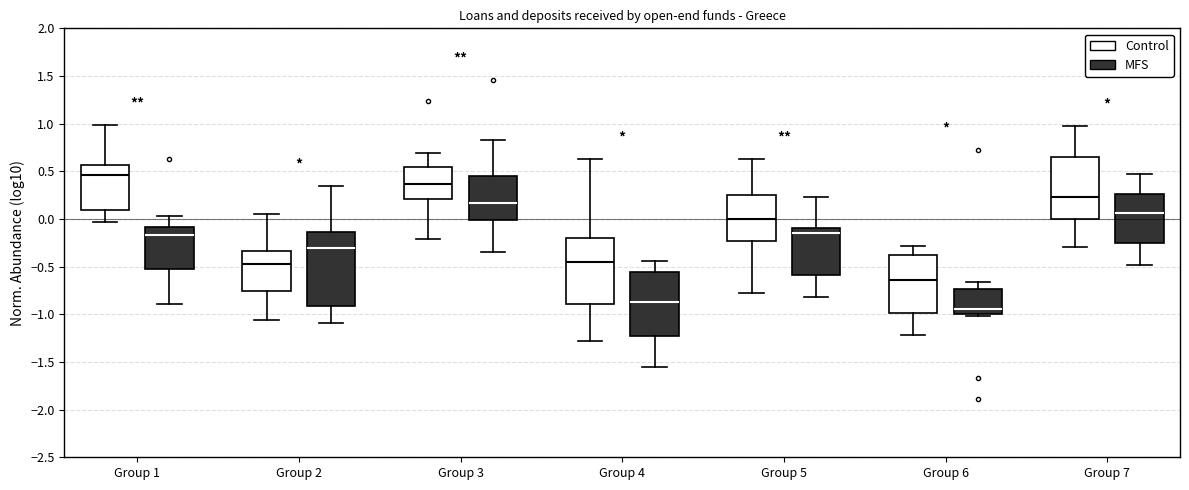

Which box is the tallest, from its lower edge to its upper edge?

Group 2 (MFS)